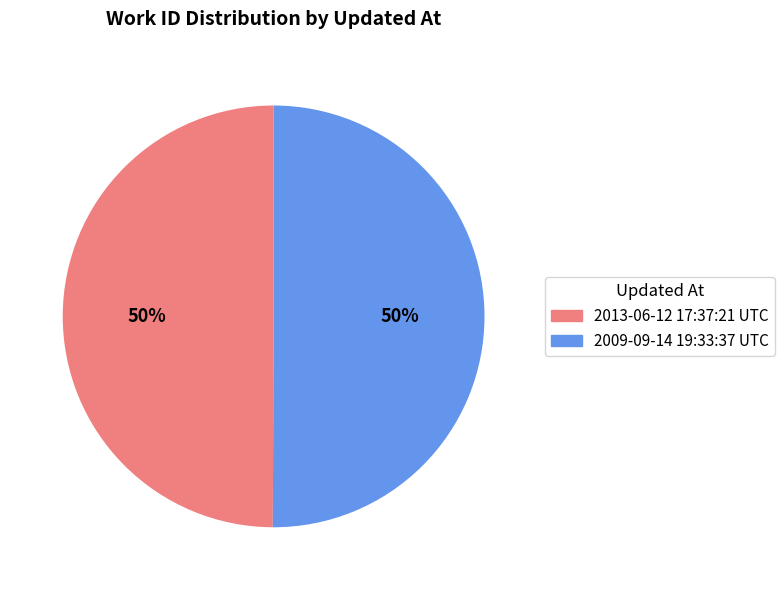

To the nearest percent, what is the average slice percentage?

50%